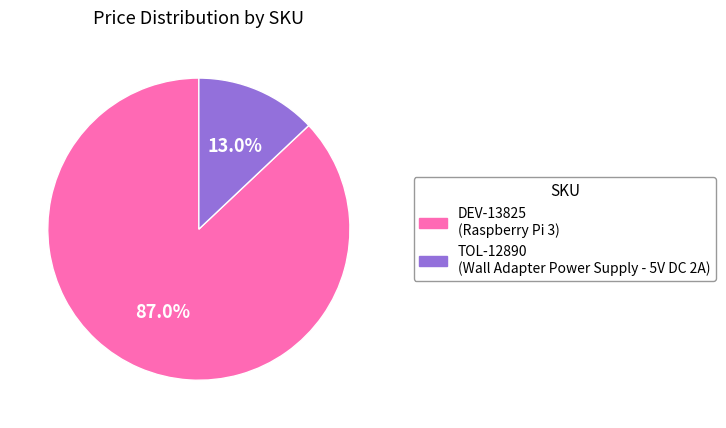

Which slice represents more than half of the pie?

DEV-13825